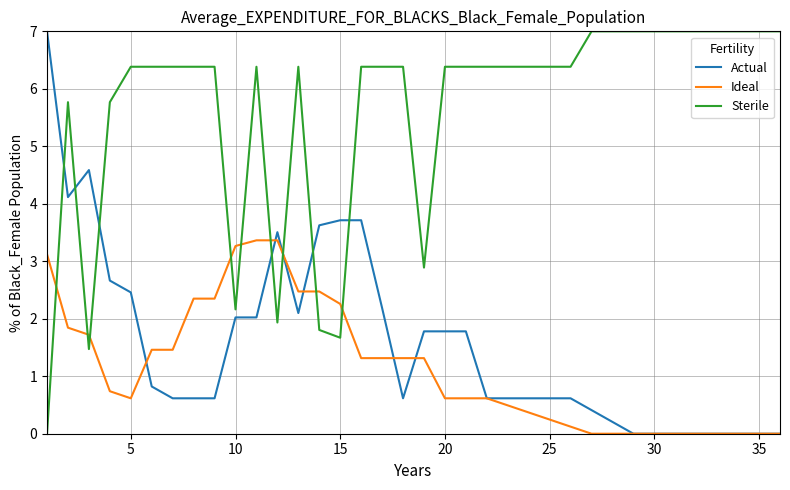

What is the highest value of the Actual series?

7.0